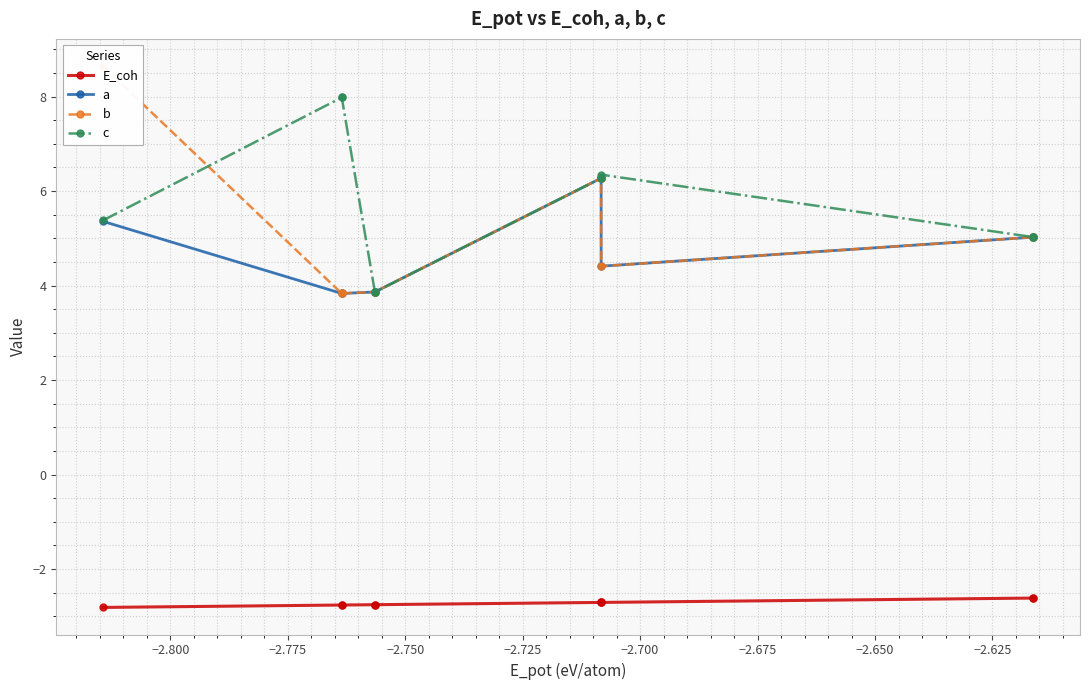

Which series has the widest spread of values?

b